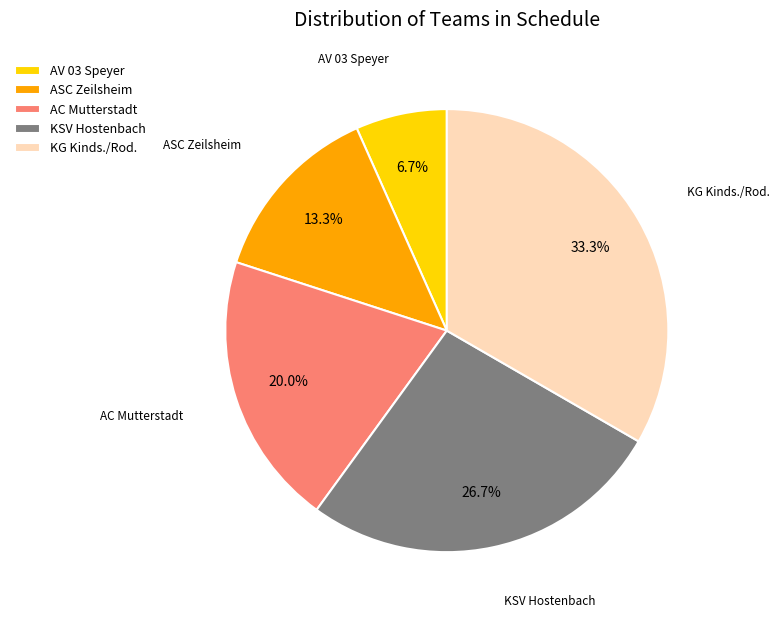

How many segments does this pie chart have?

5